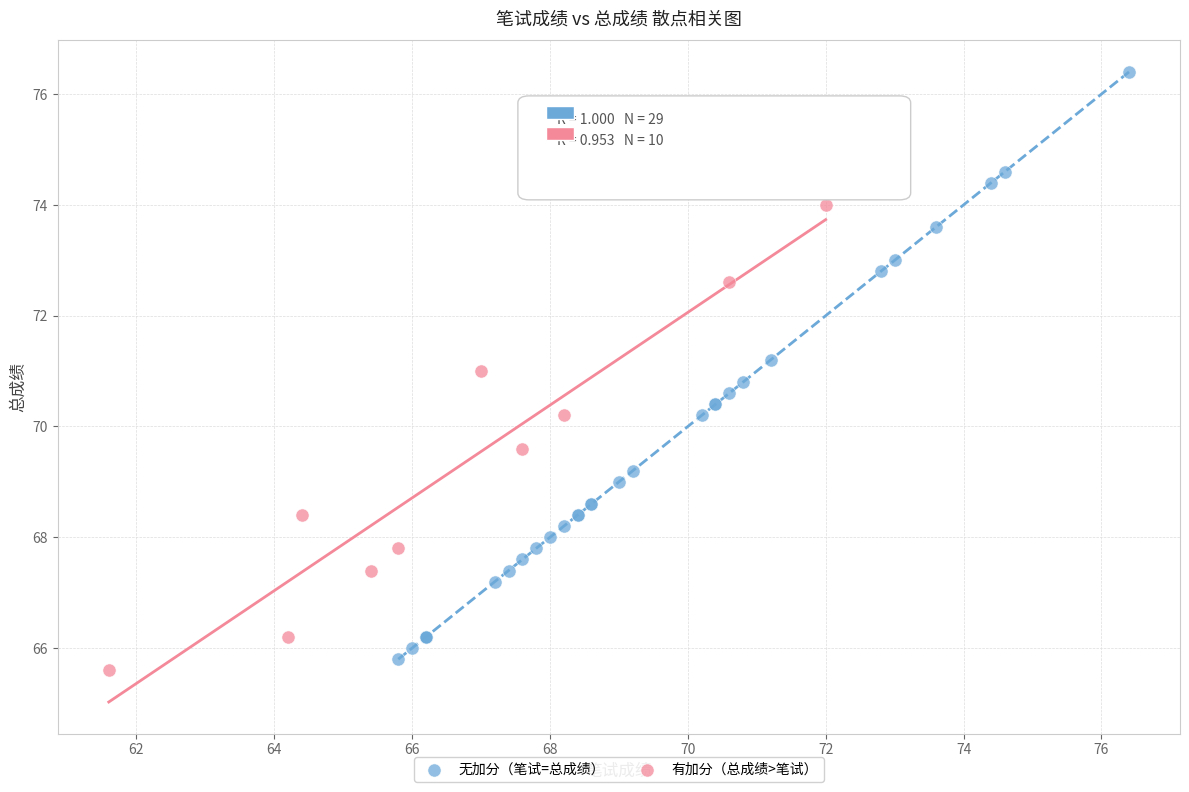

Which series has the widest spread of Y values?

无加分（笔试=总成绩）